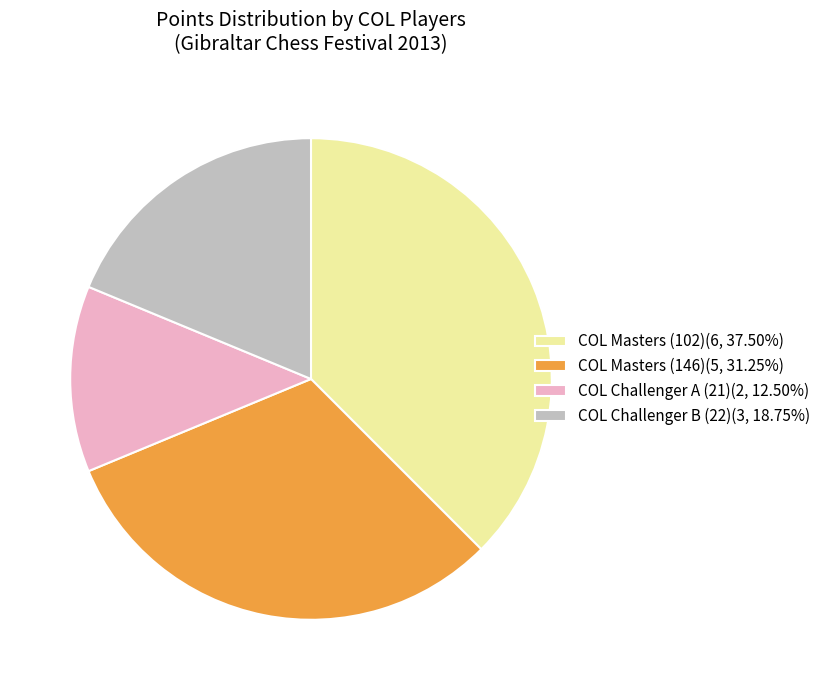

Do COL Masters (146)(5, 31.25%) and COL Masters (102)(6, 37.50%) together represent more than half of the pie?

Yes